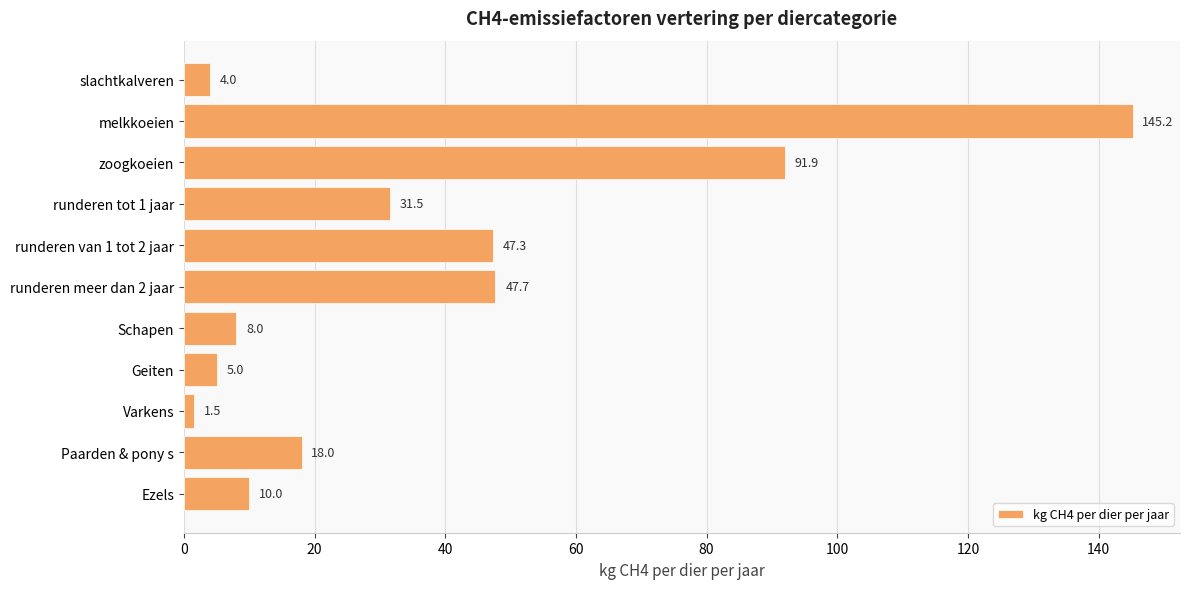

What is the label of the 7th bar from the top?

Schapen